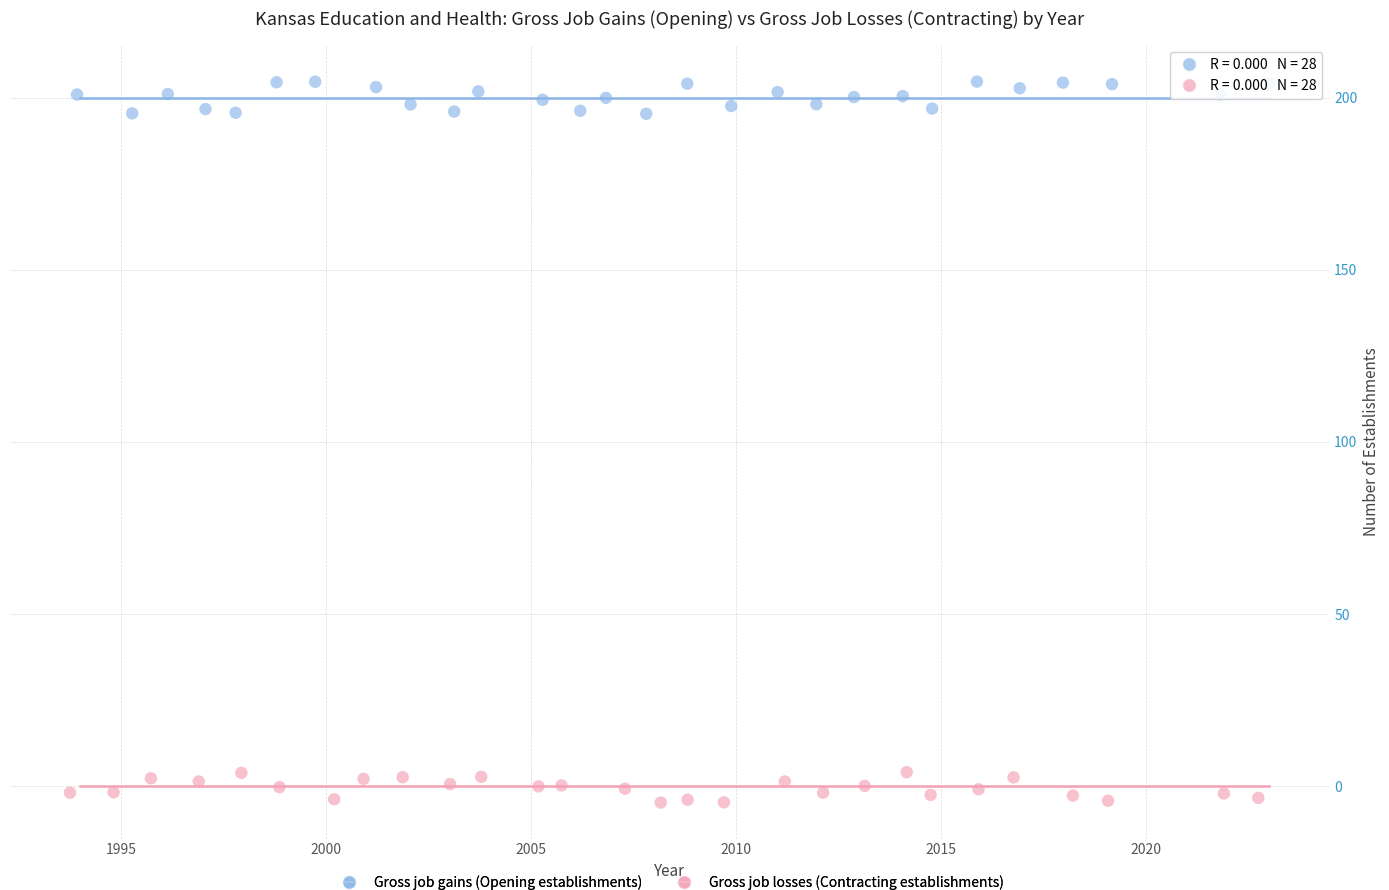

Which series reaches the maximum Y coordinate?

Gross job gains (Opening establishments)